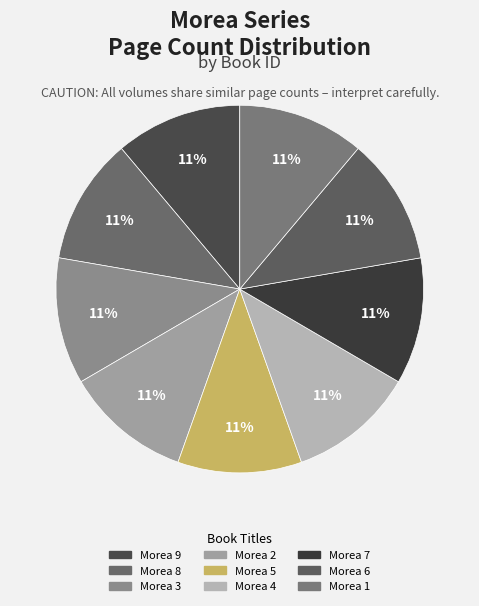

Is there any slice that represents more than half of the pie?

No